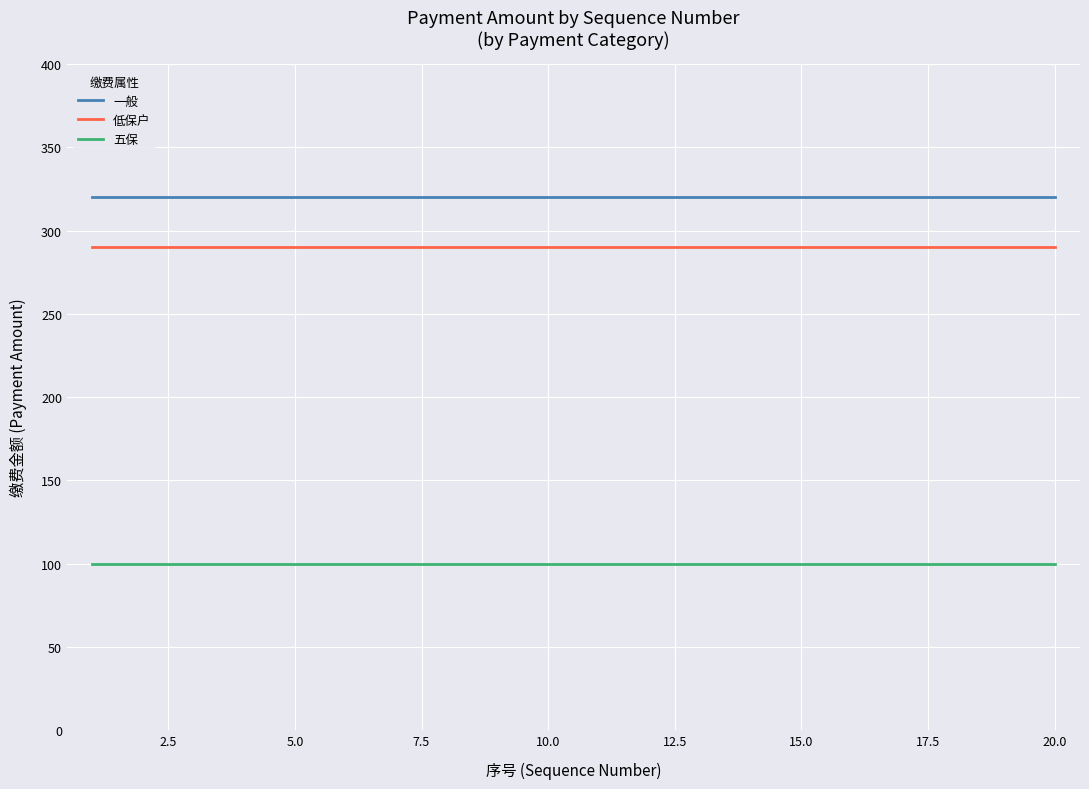

Which series has the largest total across all categories?

一般